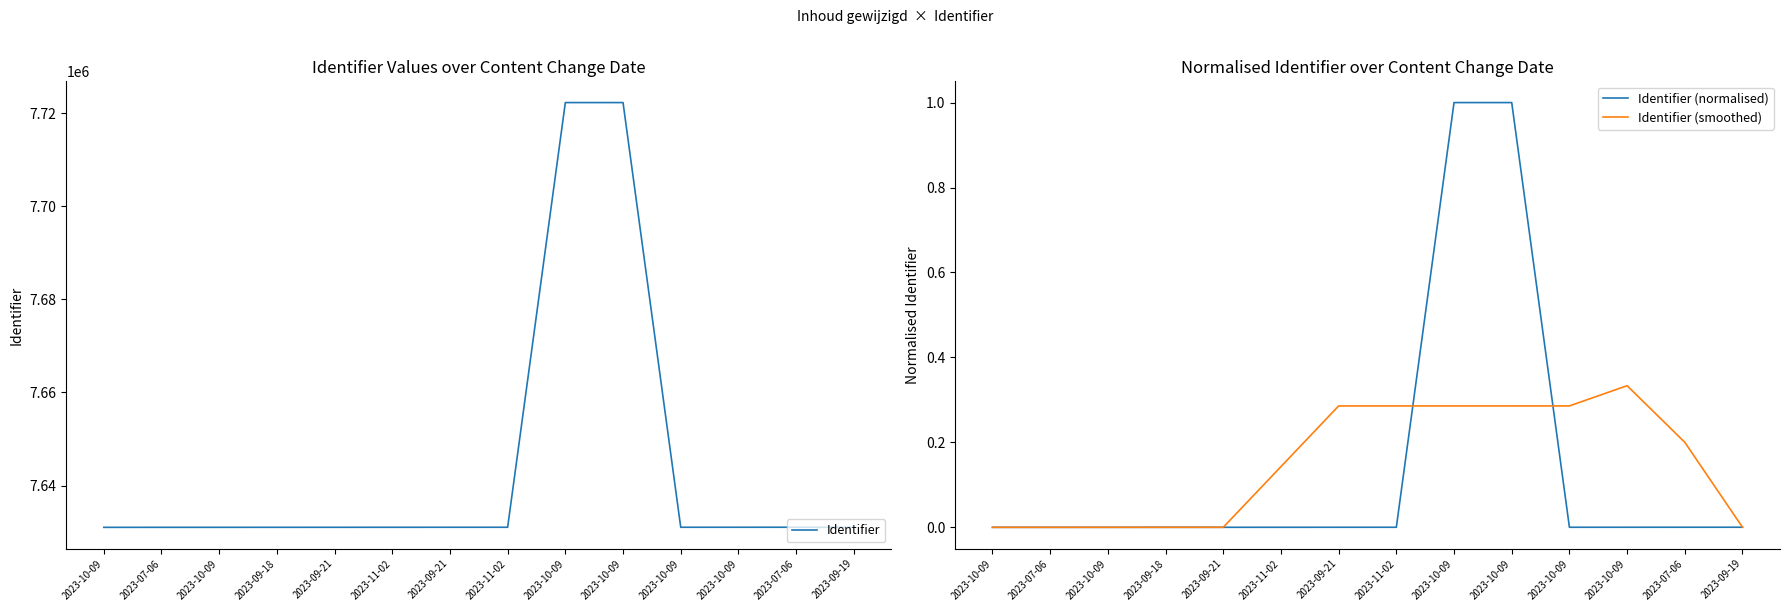

Between 2023-10-09 and 2023-10-09, which series saw the biggest shift?

Identifier